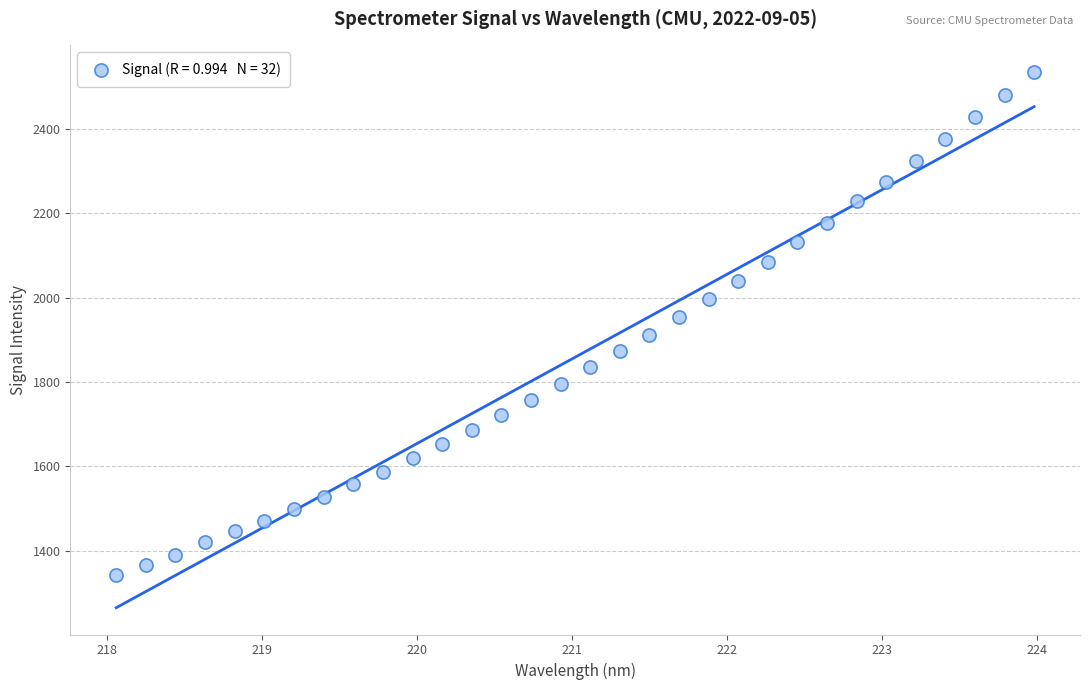

What is the range of X values (max minus min)?

5.9